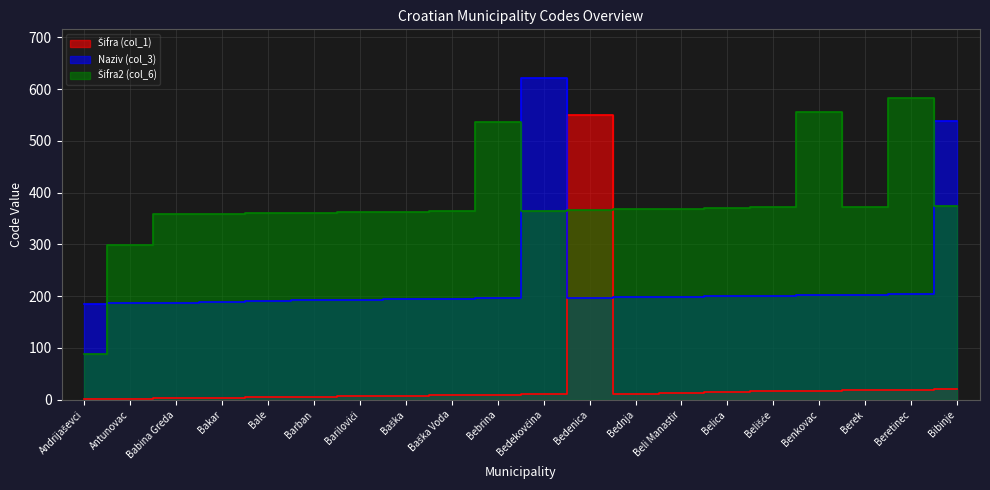

At which category is the sum across all series the highest?

Bedenica